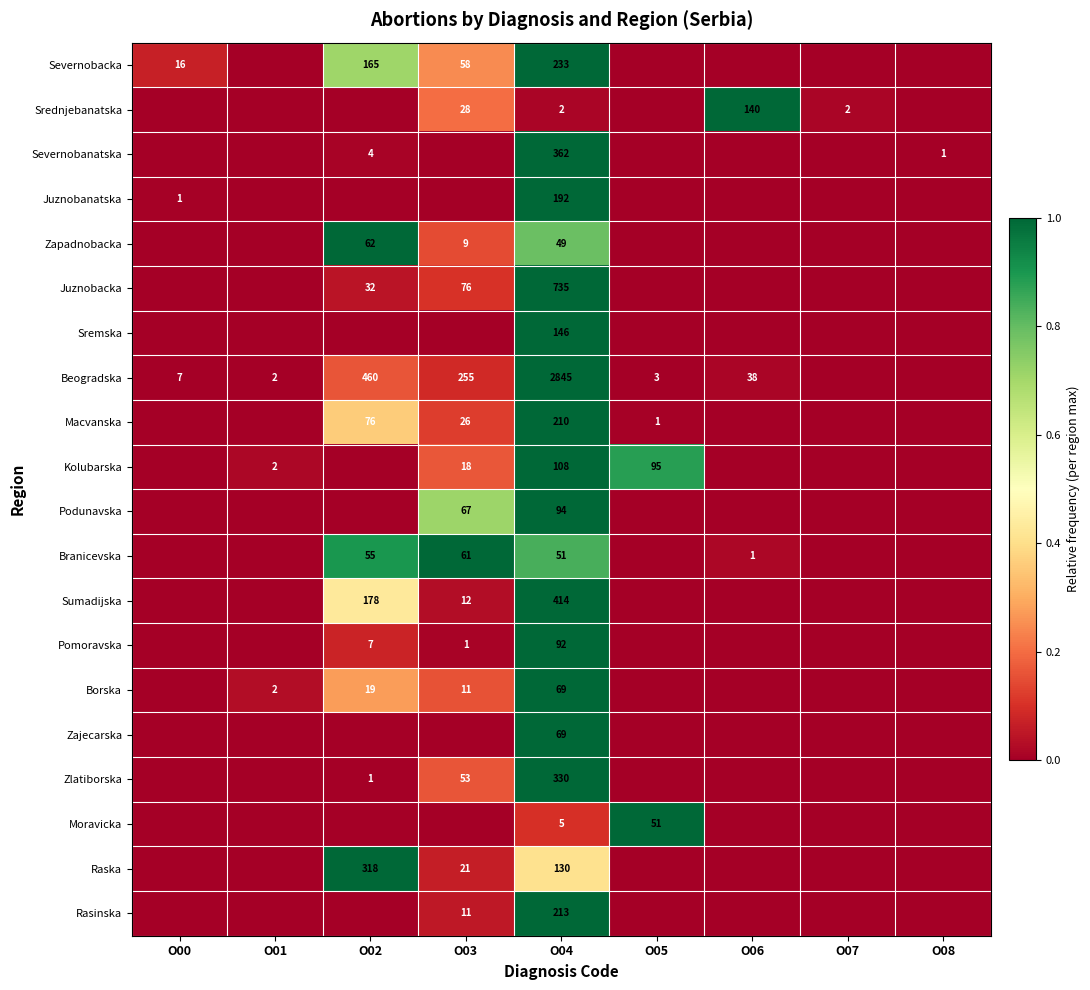

Is it true that Podunavska equals 1.7 at O04?

False